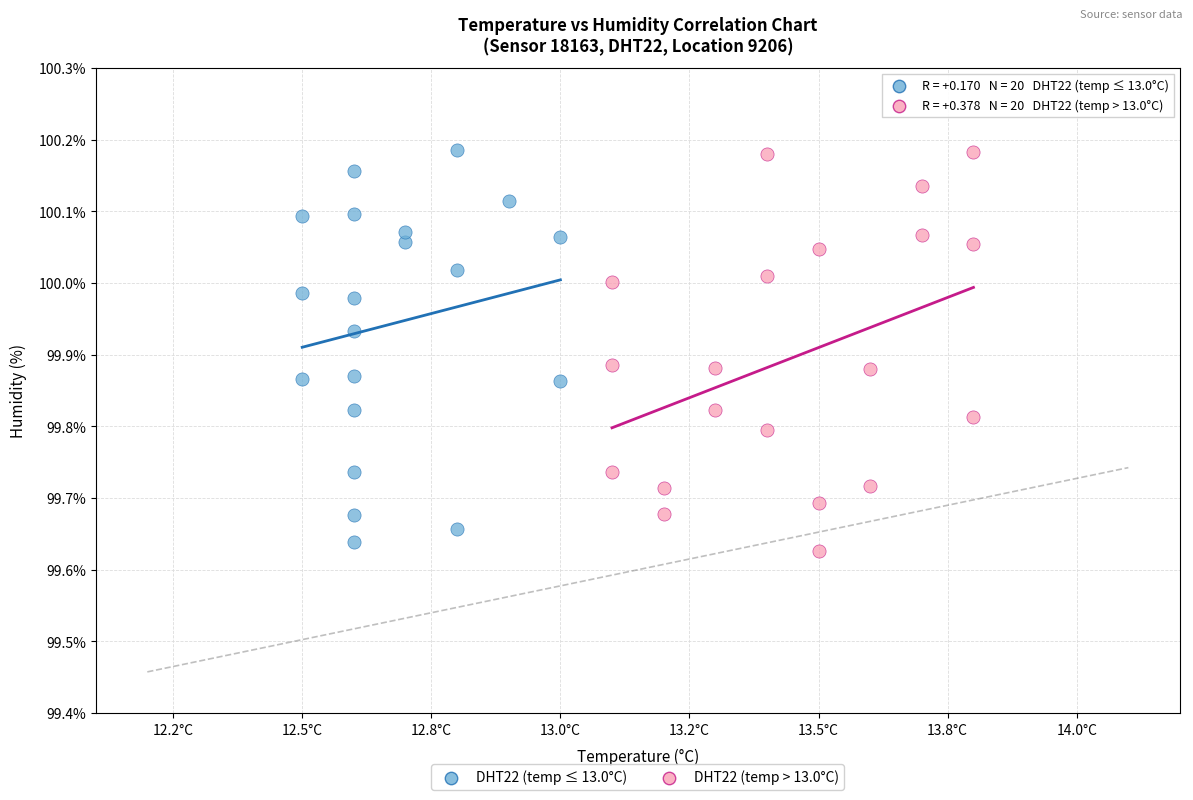

What are all the series names shown in the legend?

DHT22 (temp ≤ 13.0°C), DHT22 (temp > 13.0°C)